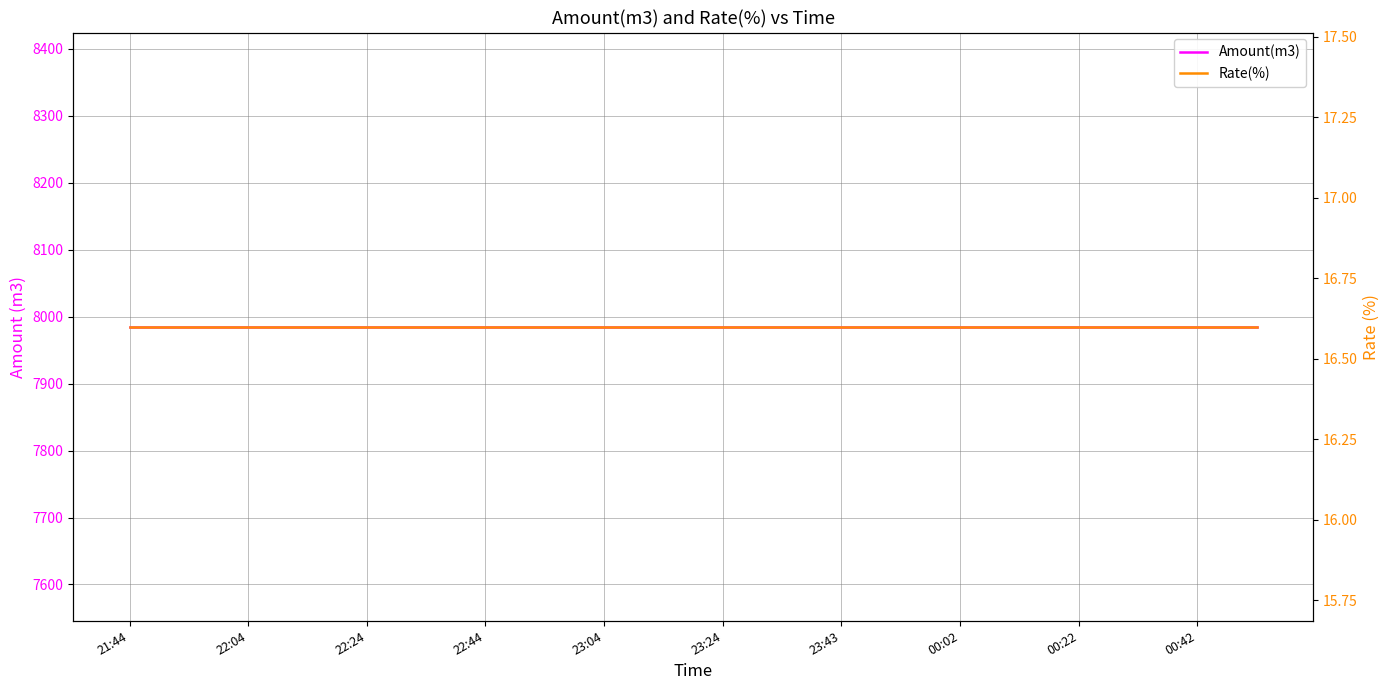

True or false: Rate(%) and Amount(m3) intersect in this chart.

False